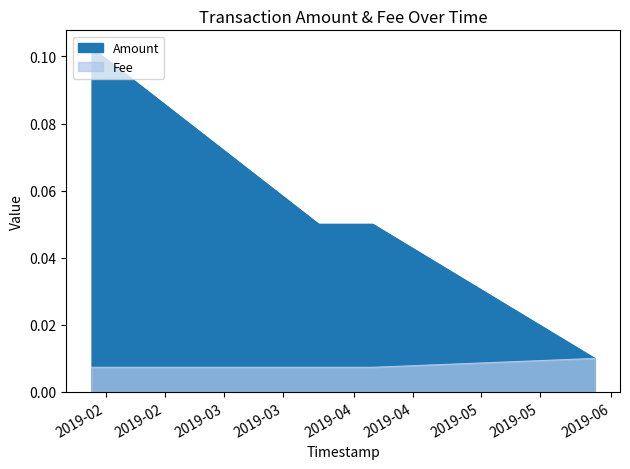

True or false: Fee and Amount intersect in this chart.

False